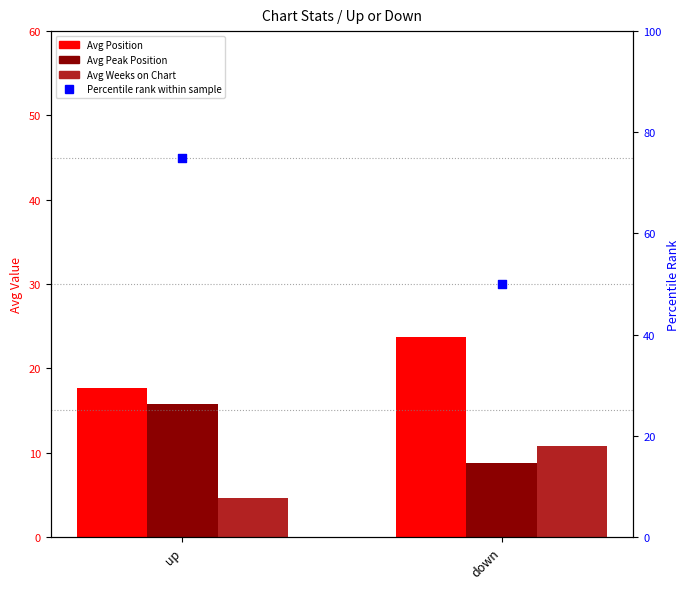

What are all the series names shown in the legend?

Avg Position, Avg Peak Position, Avg Weeks on Chart, Percentile rank within sample